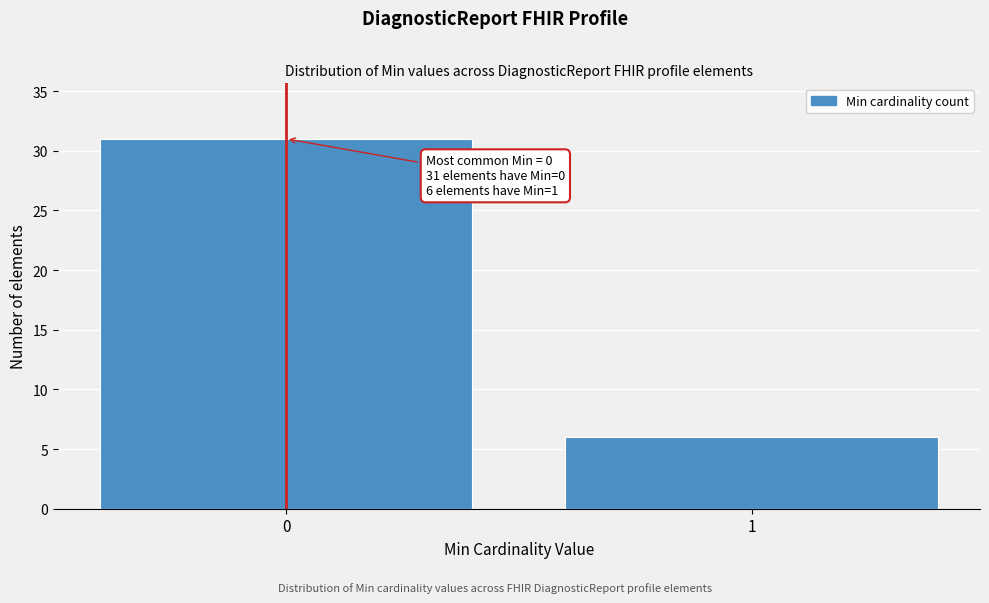

Reading left to right, transcribe all the data shown in this chart.

31	6